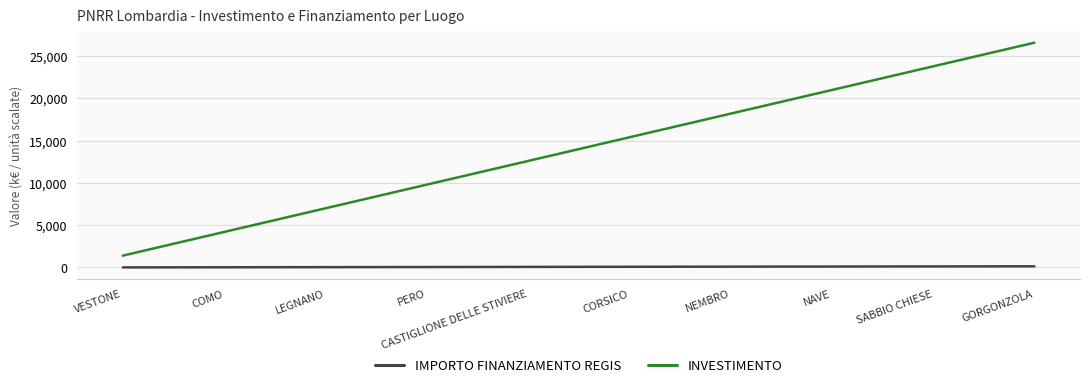

Is this an area chart (filled region under the line)?

No